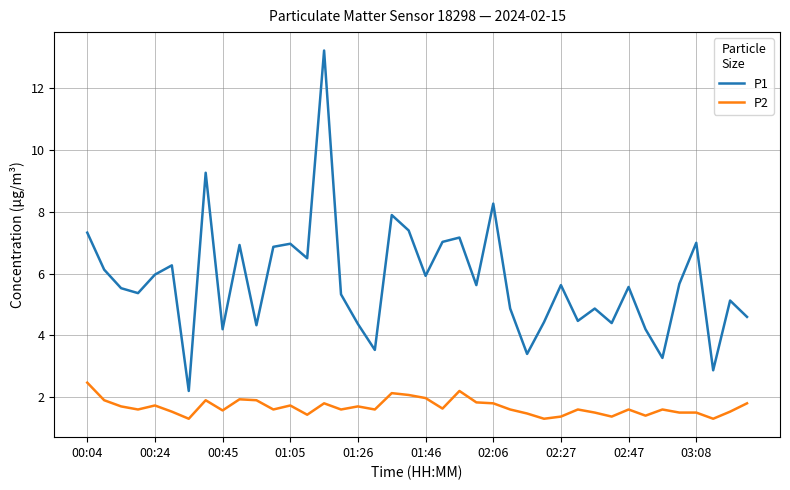

What is the difference between the maximum and second lowest values in the P1 series?

10.4